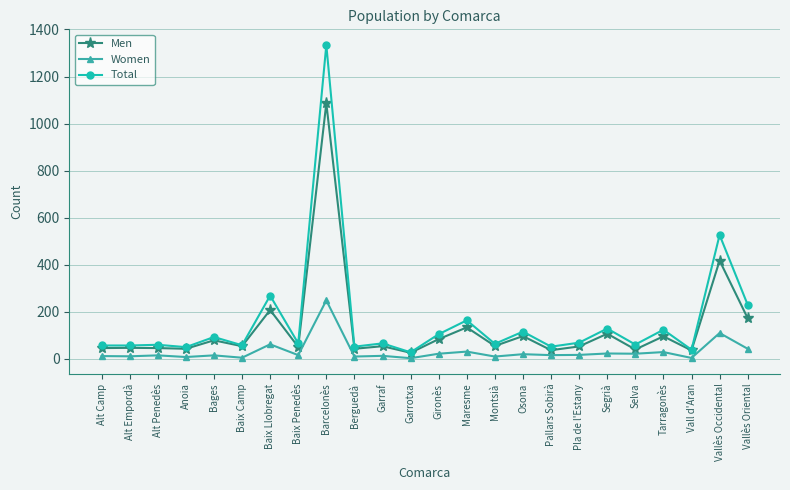

At which label does Women reach its peak?

Barcelonès